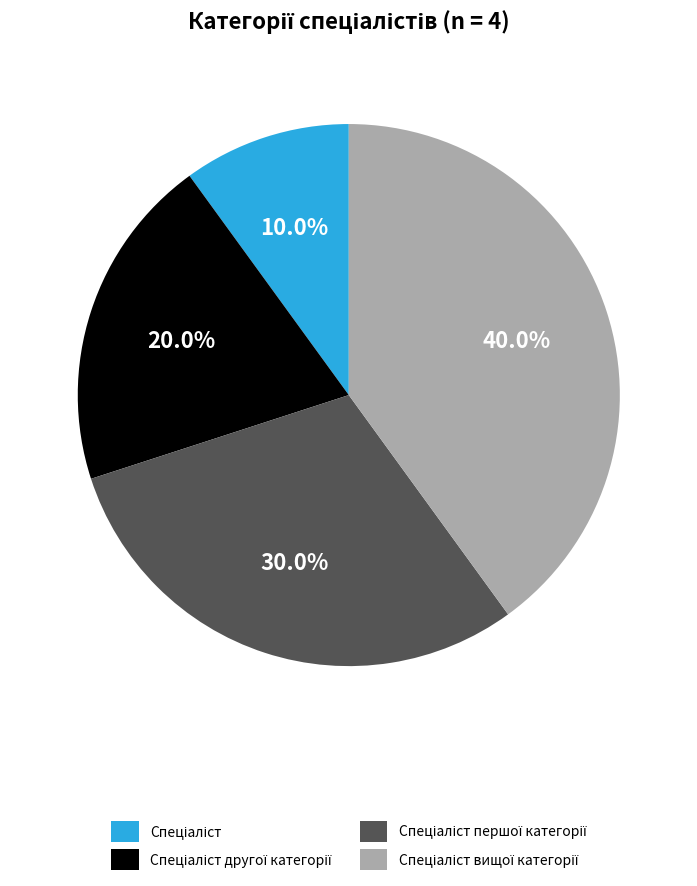

How many segments does this pie chart have?

4